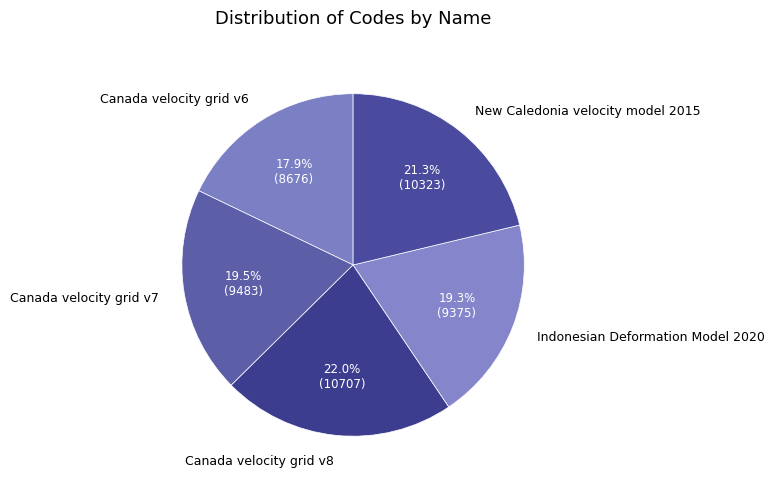

Does any single category account for the majority?

No